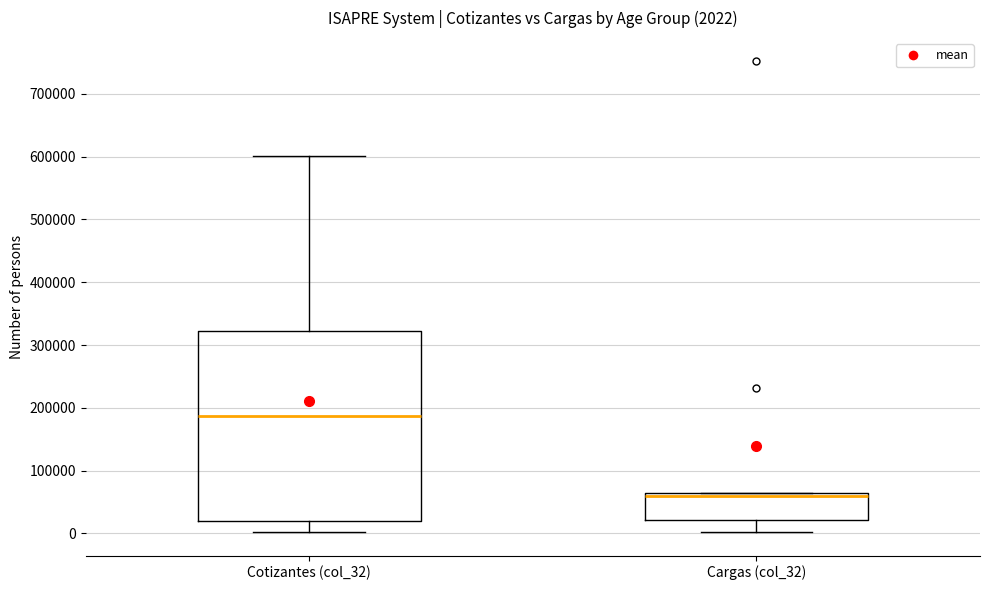

Which box has the lowest median line?

Cargas (col_32)